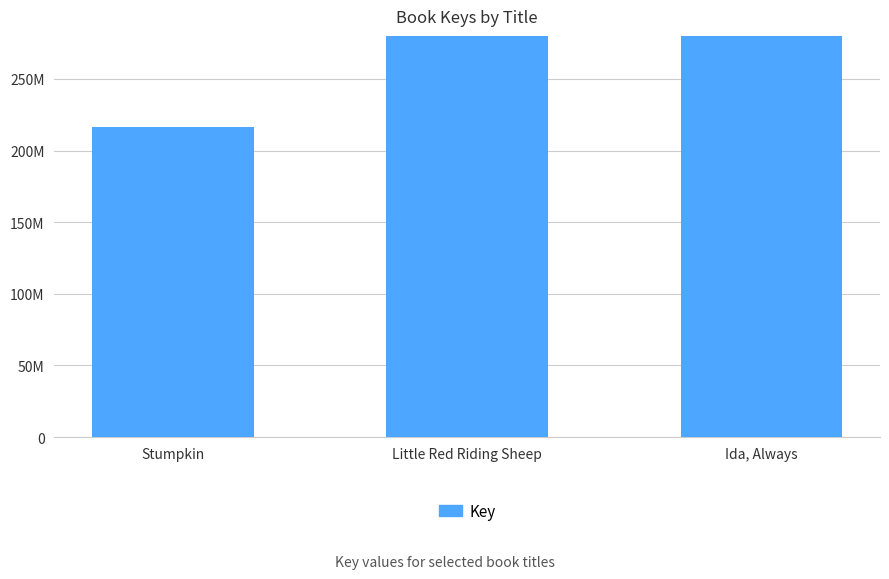

List the labels in order of value, smallest first.

Stumpkin, Ida, Always, Little Red Riding Sheep